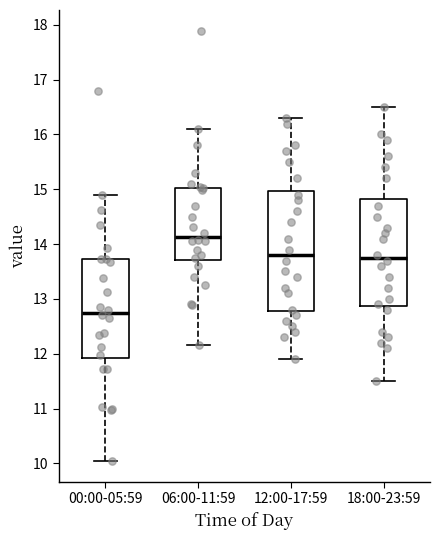

Which box is the tallest, from its lower edge to its upper edge?

12:00-17:59